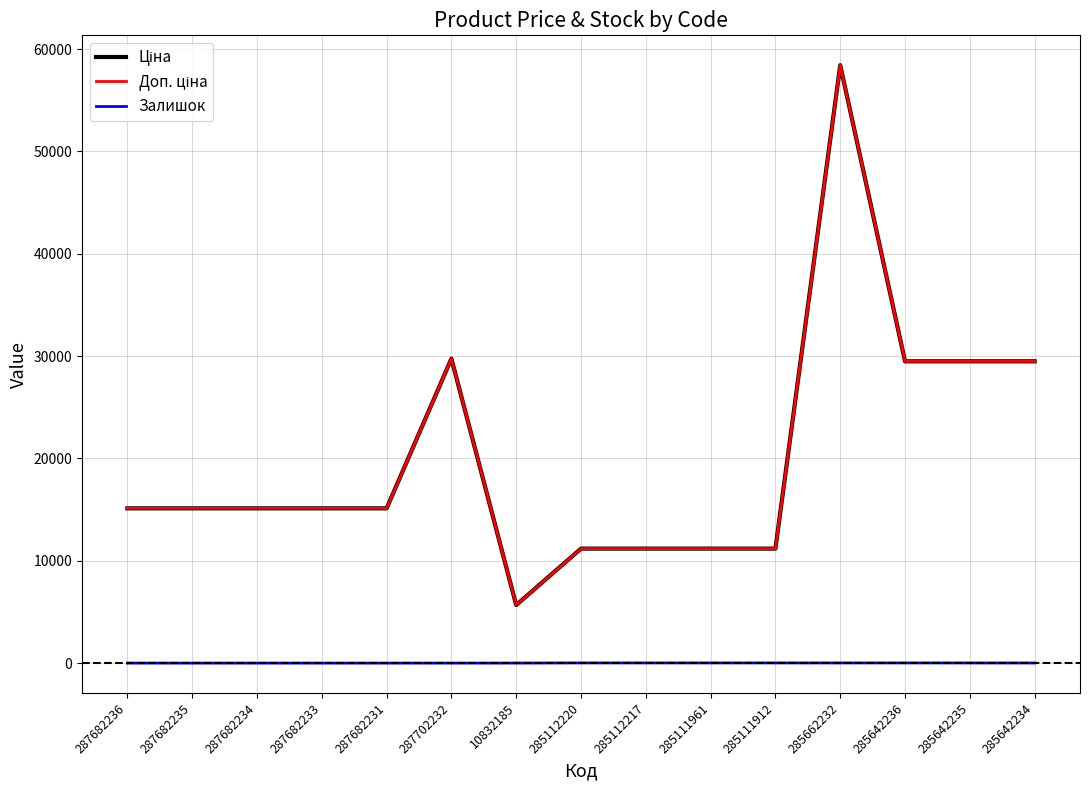

The value of Залишок at 285111961 is 17.0. True or false?

True